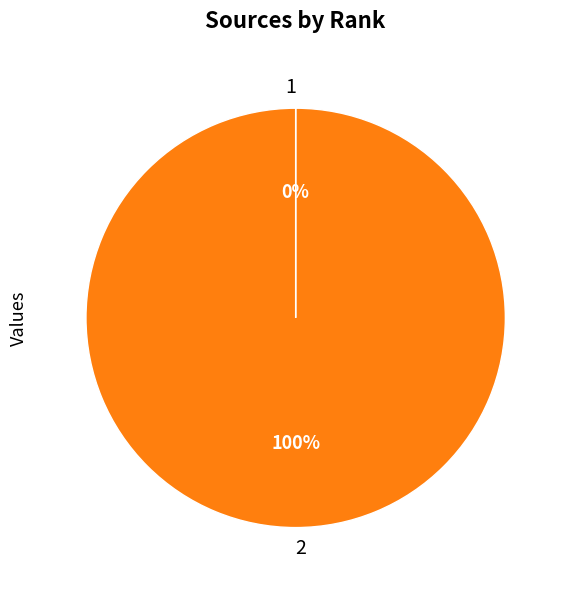

True or false: 2 accounts for 95% of the total.

False